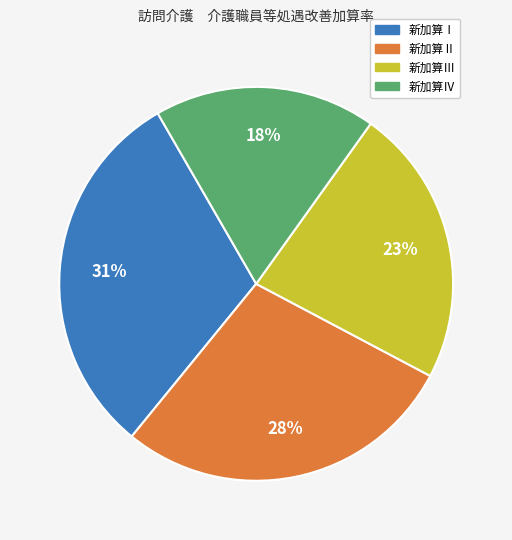

Is 新加算Ⅰ the majority of the pie?

No